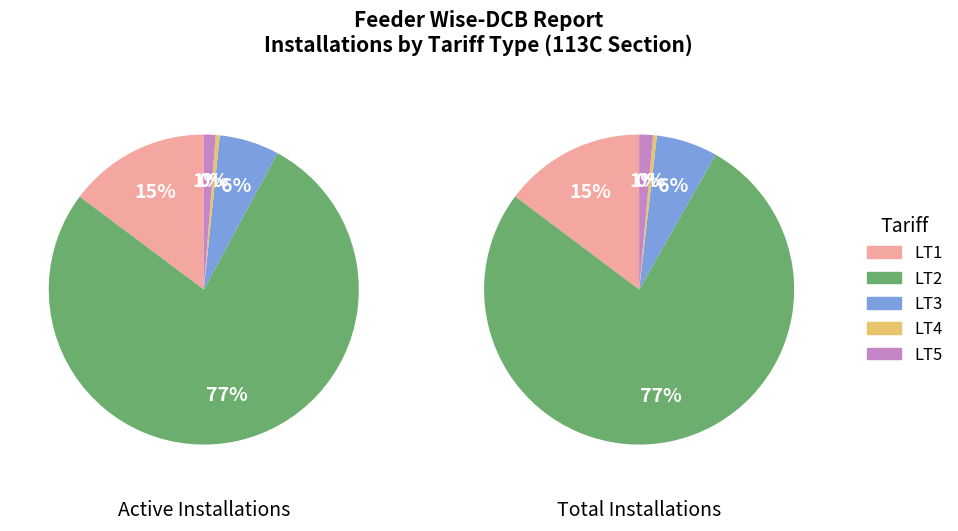

Does any single category account for the majority?

Yes